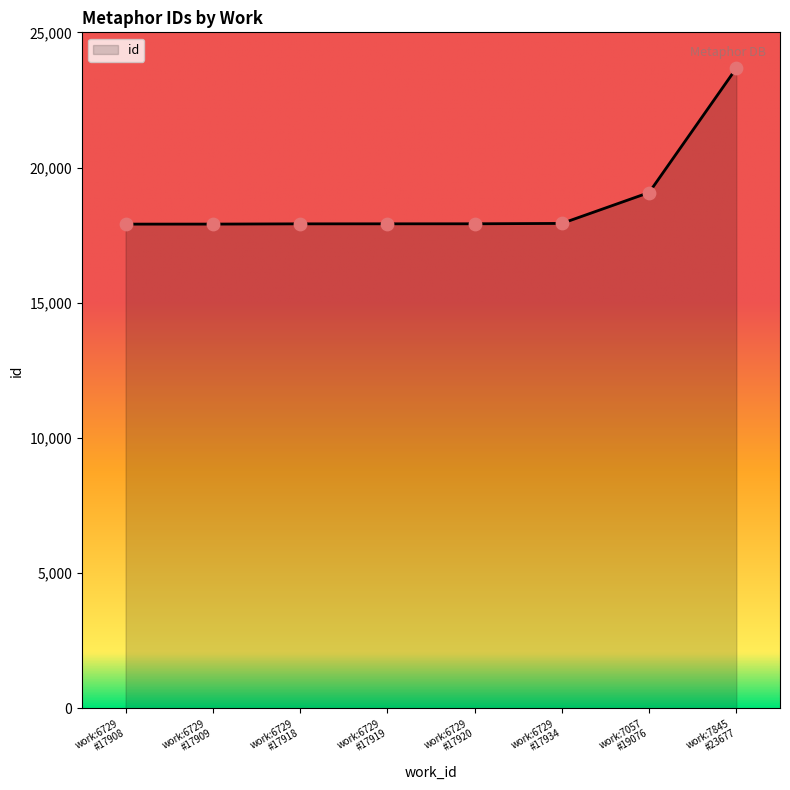

What is the difference between the maximum and minimum values?

5769